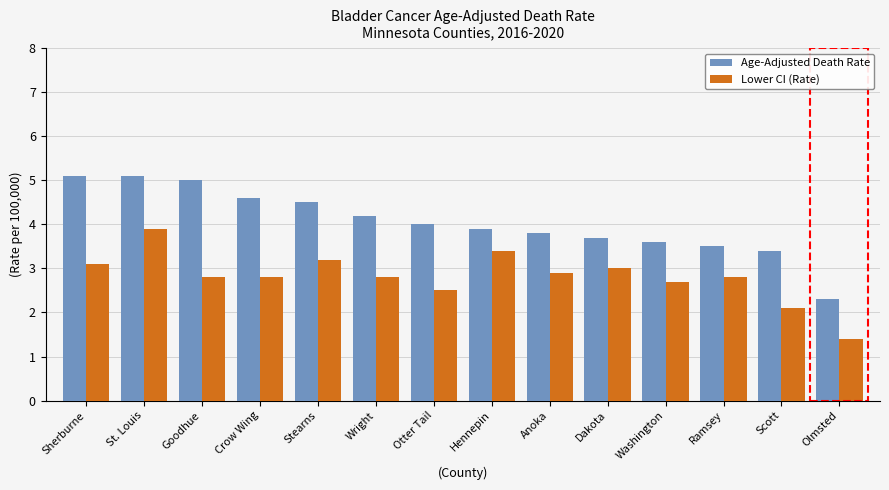

Rank the series by their average value, from lowest to highest.

Lower CI (Rate), Age-Adjusted Death Rate